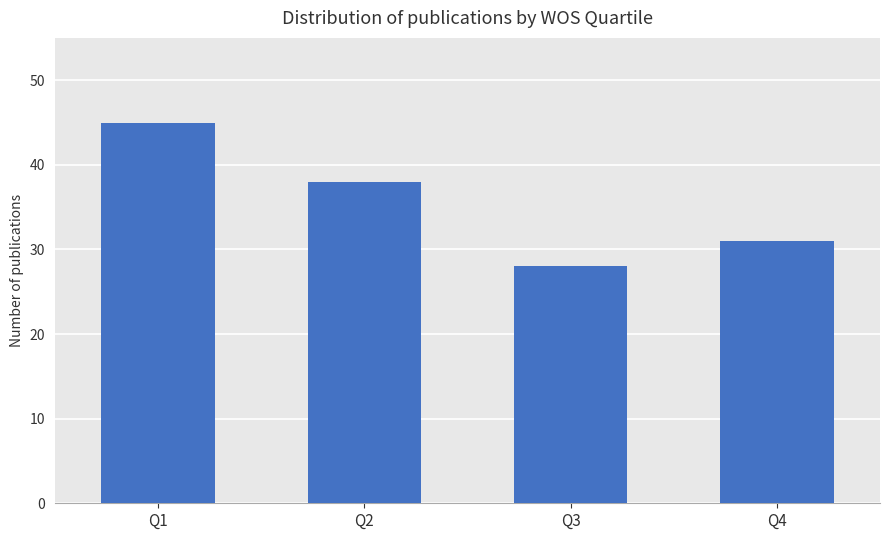

Count the number of data series in this chart.

1